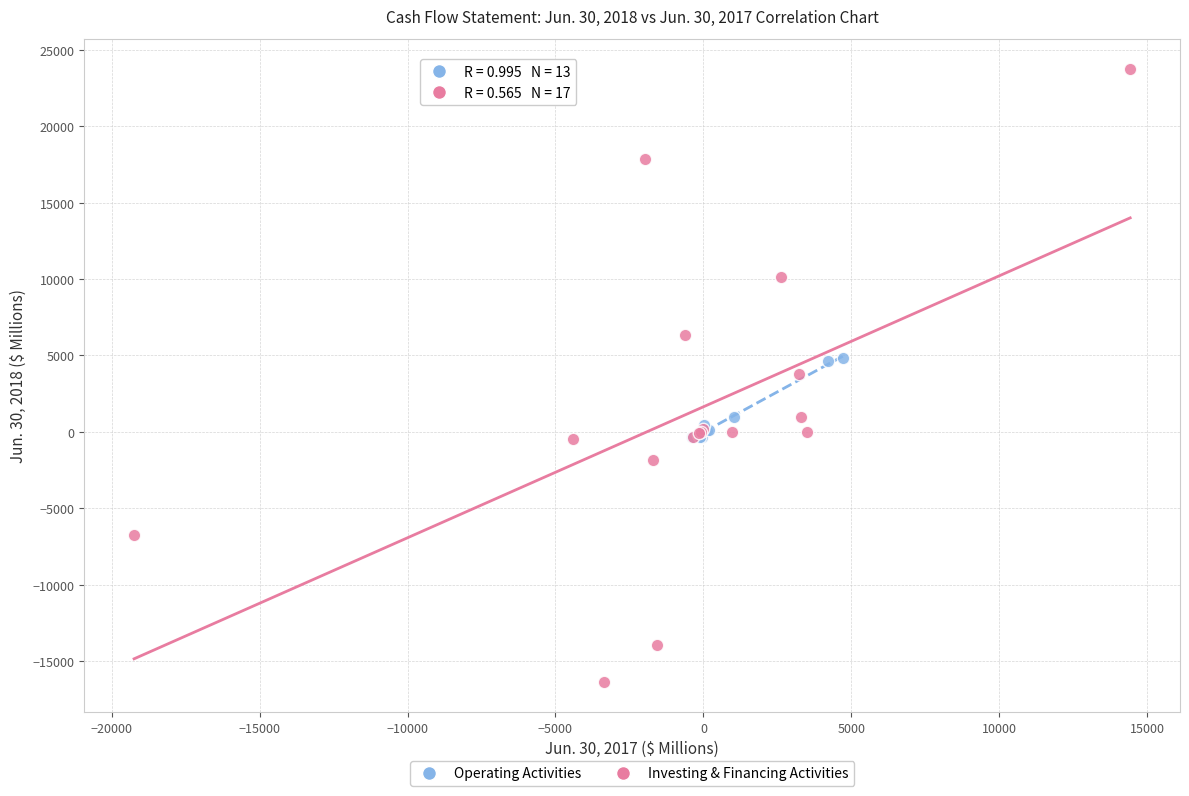

Which series reaches the maximum Y coordinate?

Investing & Financing Activities